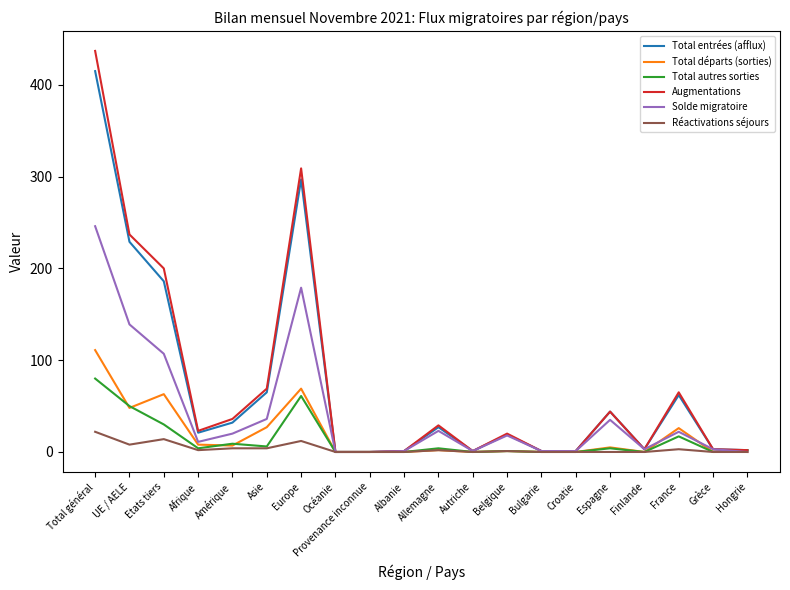

List the series in order of their peak value, lowest first.

Réactivations séjours, Total autres sorties, Total départs (sorties), Solde migratoire, Total entrées (afflux), Augmentations